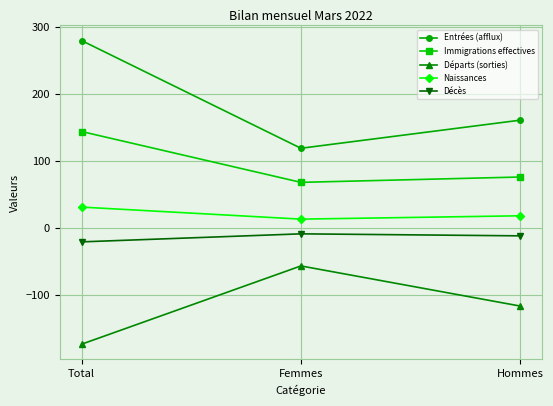

Where is Décès nearest to the value -15?

Hommes